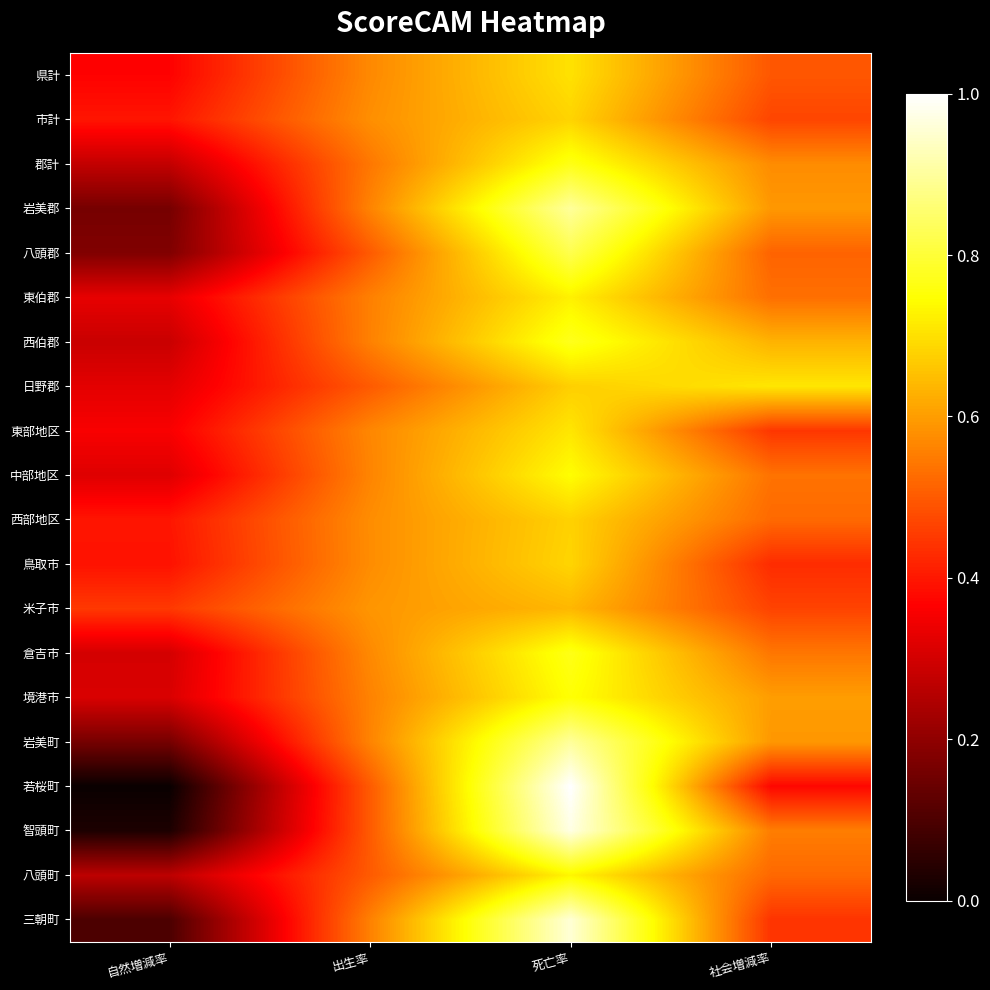

Count the number of categories in the chart.

4